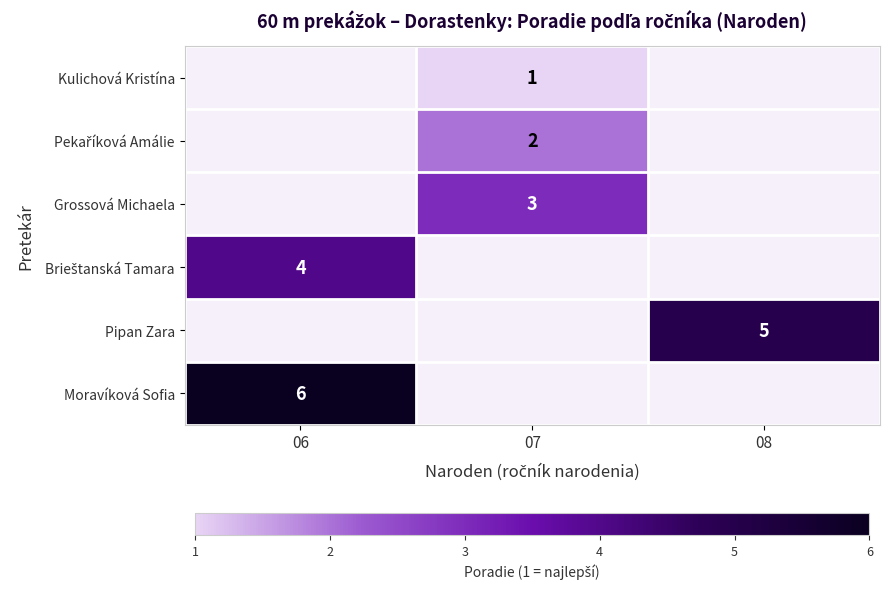

Is it true that Grossová Michaela equals 2 at 07?

False